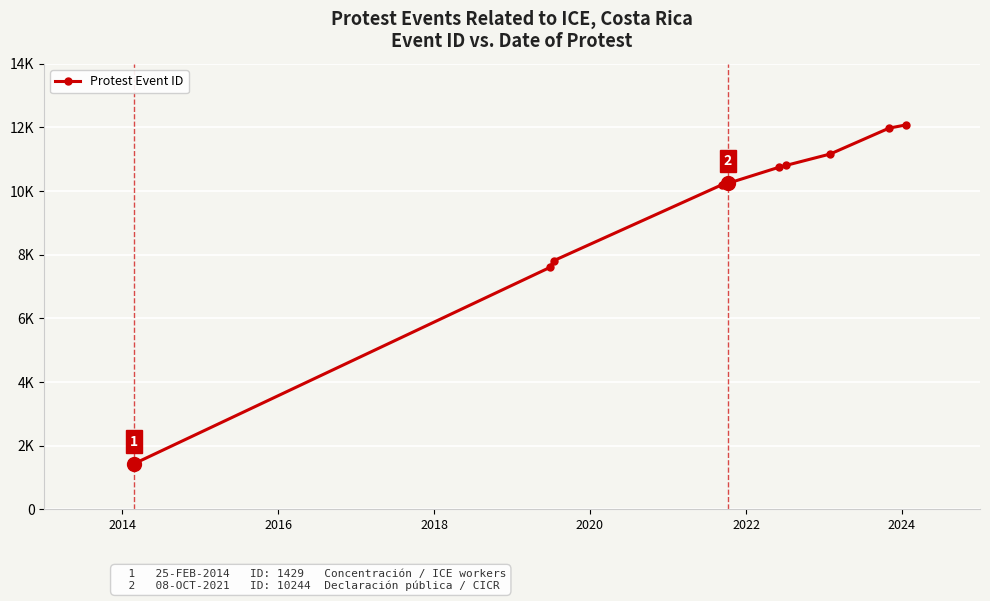

Does the chart have visible grid lines?

Yes